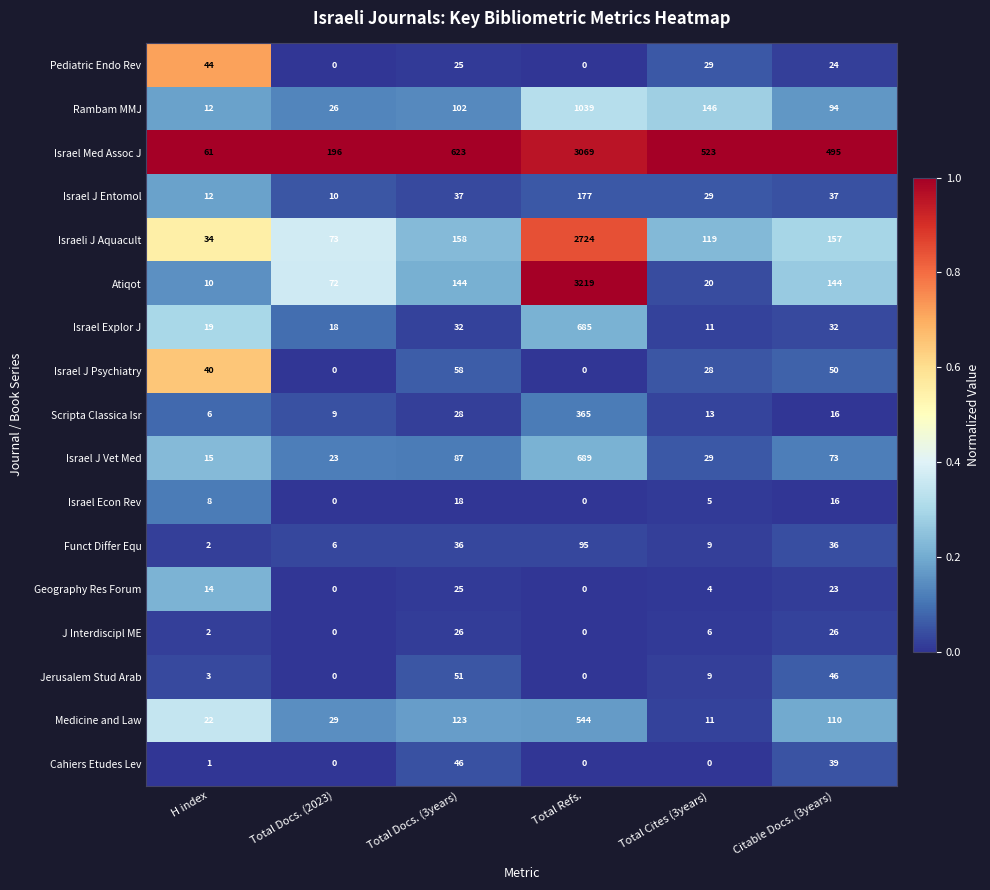

Rank the series by their maximum value, from highest to lowest.

Atiqot, Israel Med Assoc J, Israeli J Aquacult, Rambam MMJ, Israel J Vet Med, Israel Explor J, Medicine and Law, Scripta Classica Isr, Israel J Entomol, Funct Differ Equ, Israel J Psychiatry, Jerusalem Stud Arab, Cahiers Etudes Lev, Pediatric Endo Rev, J Interdiscipl ME, Geography Res Forum, Israel Econ Rev